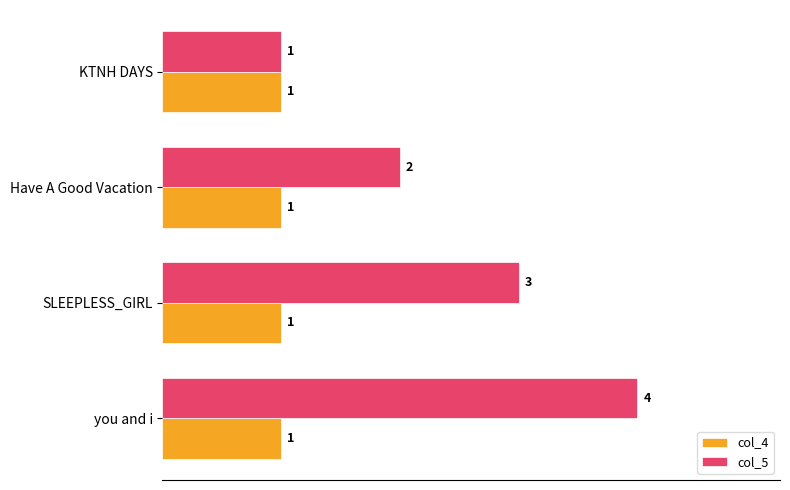

What is the difference between the maximum and second lowest values in the col_5 series?

2